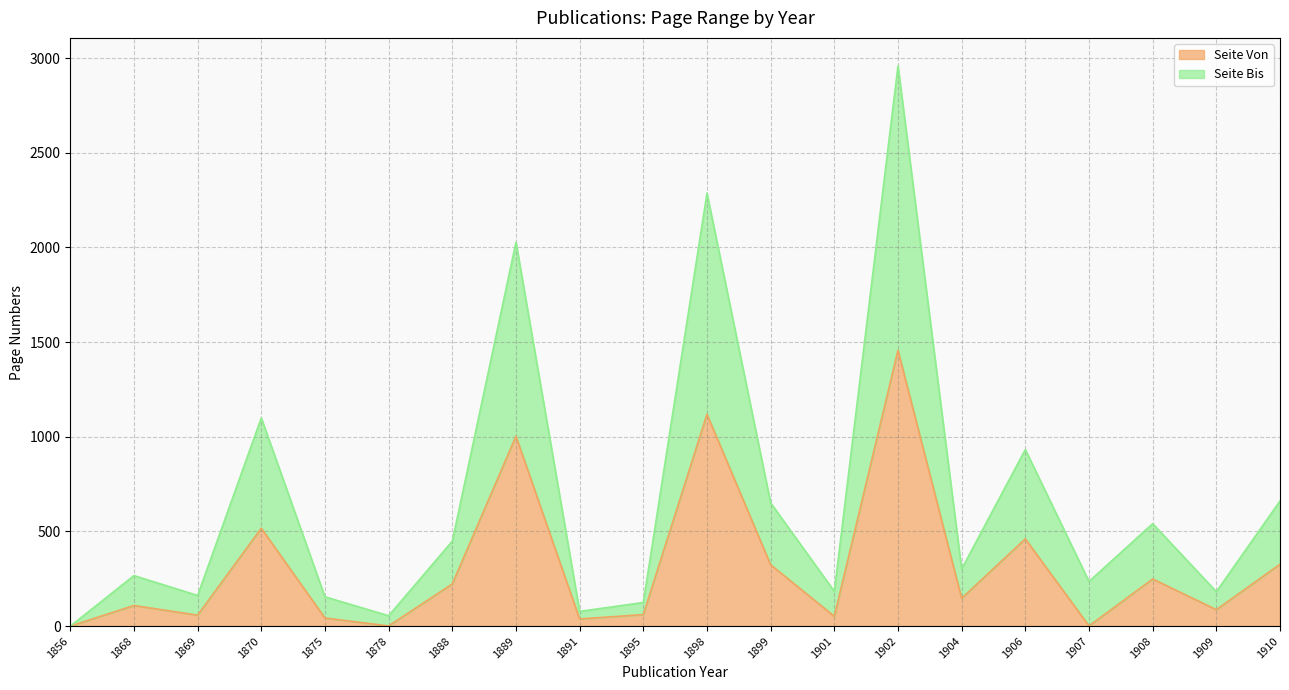

At which category is the sum across all series the highest?

1902